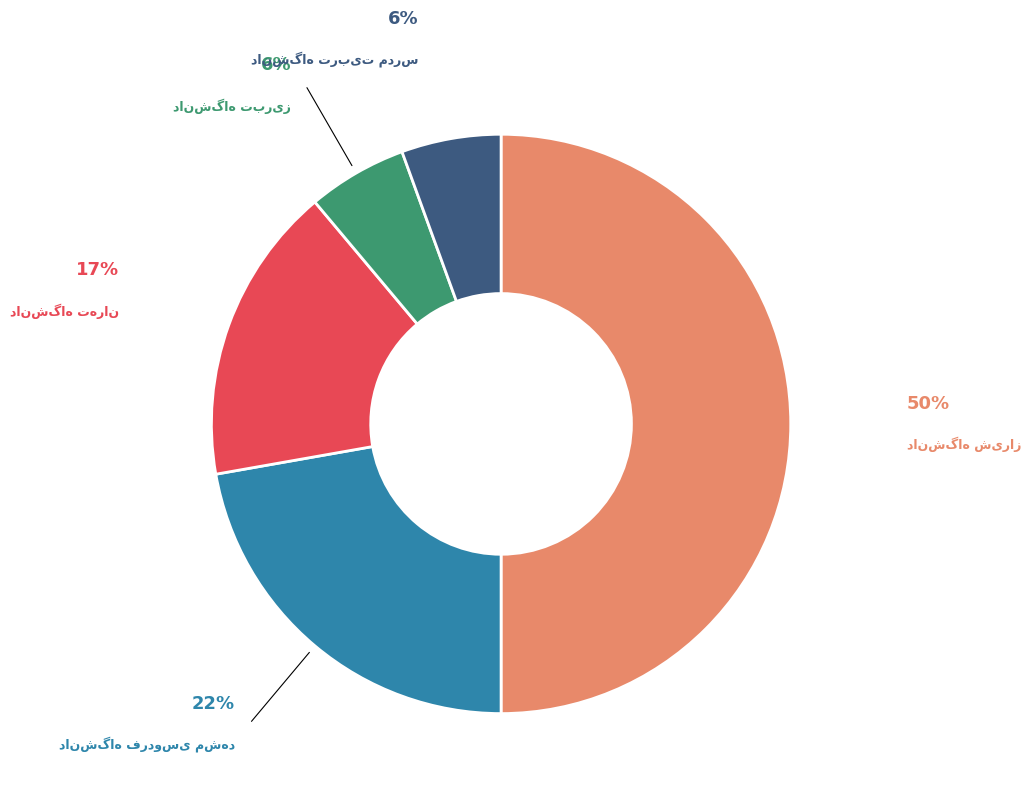

To the nearest percent, what is the average slice percentage?

20%